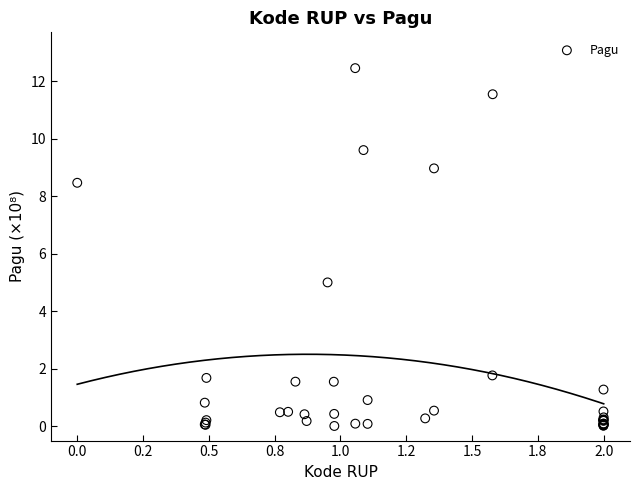

What Y value in the scatter plot is closest to 6?

5.0